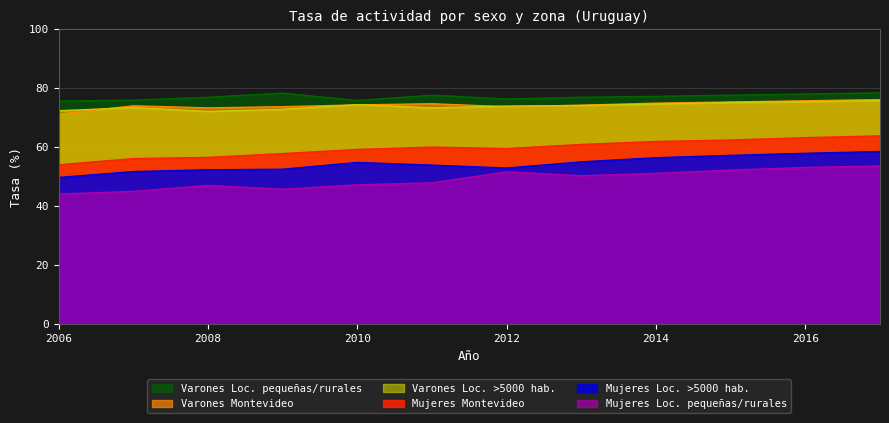

Reading left to right, extract all data points from this chart.

Mujeres Montevideo: 53.9	56.0	56.4	57.7	59.1	59.9	59.4	60.8	61.8	62.3	63.1	63.7
Mujeres Loc. >5000 hab.: 49.6	51.6	52.2	52.4	54.7	53.8	52.8	54.9	56.3	57.1	57.8	58.4
Mujeres Loc. pequeñas/rurales: 44.0	44.9	46.9	45.6	47.1	47.8	51.5	50.2	51.0	52.1	53.0	53.5
Varones Montevideo: 71.1	73.9	73.2	73.6	74.2	74.6	73.6	74.1	74.8	75.2	75.6	76.0
Varones Loc. >5000 hab.: 72.2	73.3	72.0	72.7	74.3	73.2	73.8	74.0	74.5	75.0	75.3	75.7
Varones Loc. pequeñas/rurales: 75.5	75.8	76.8	78.2	75.7	77.5	76.2	76.8	77.1	77.5	77.9	78.3